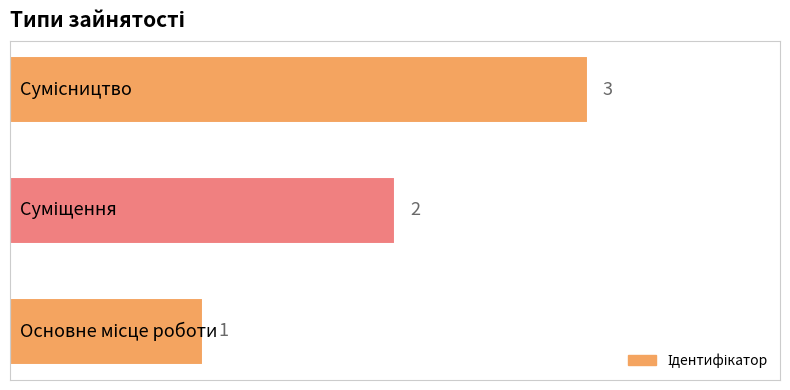

What is the maximum value shown in the chart?

3